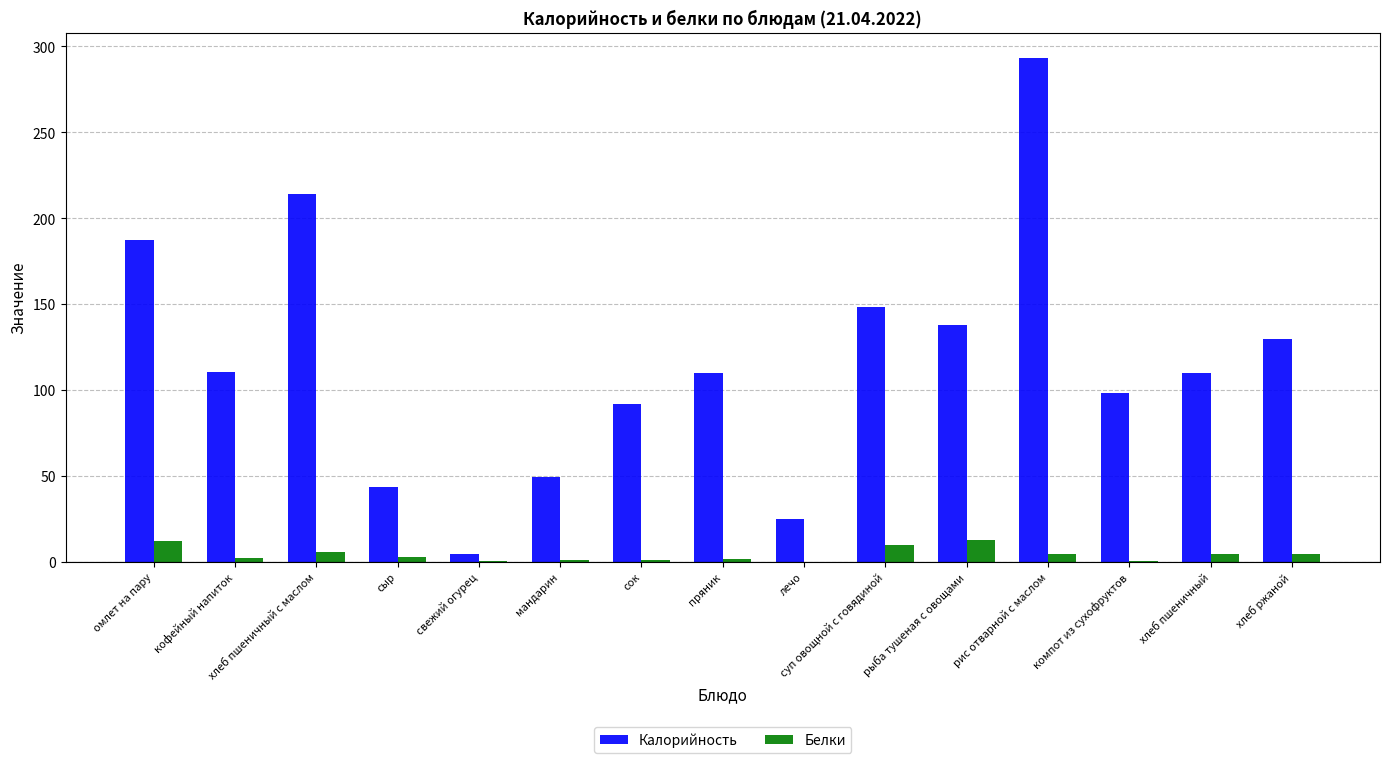

The Калорийность series shows 304.4 at хлеб пшеничный с маслом. True or false?

False